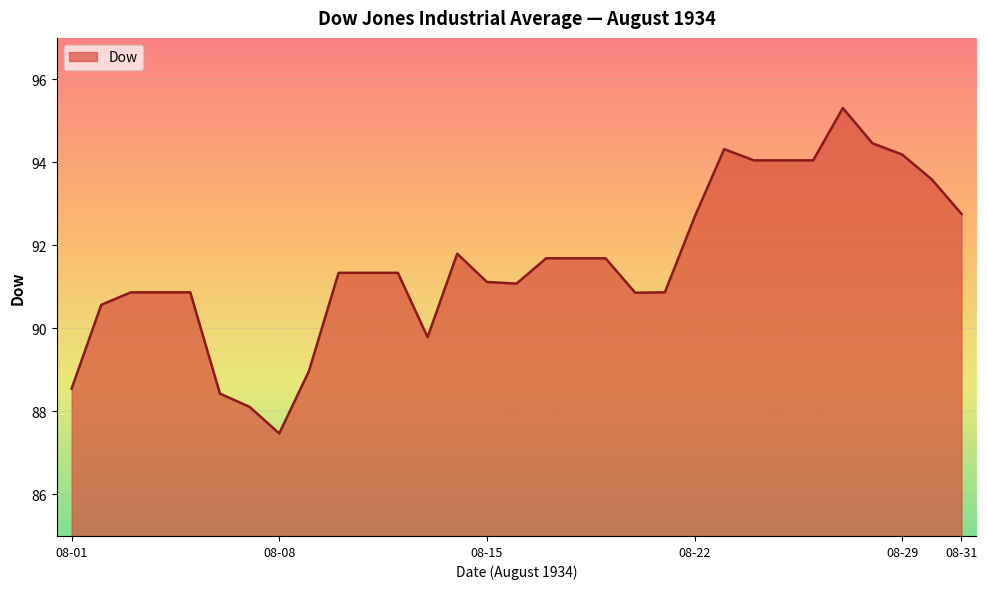

What is the smallest value displayed?

87.5